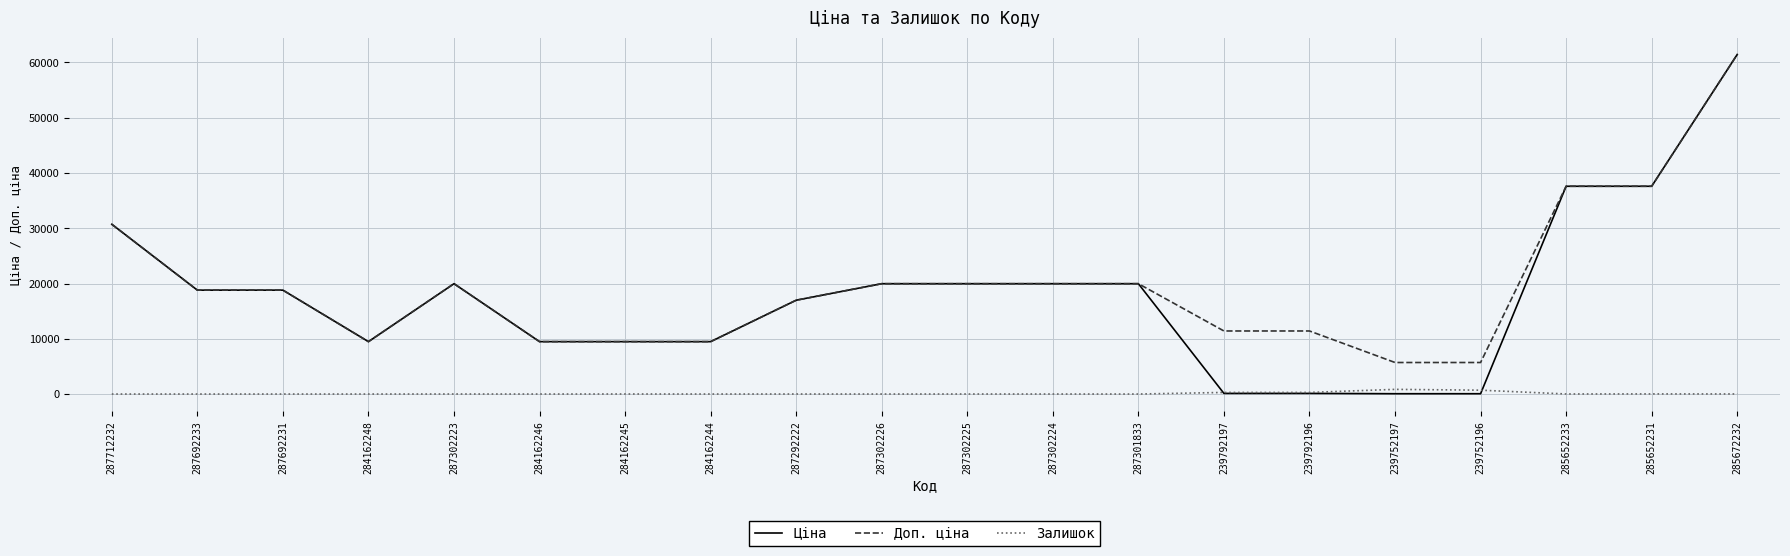

Does the chart display data point markers on the line(s)?

No